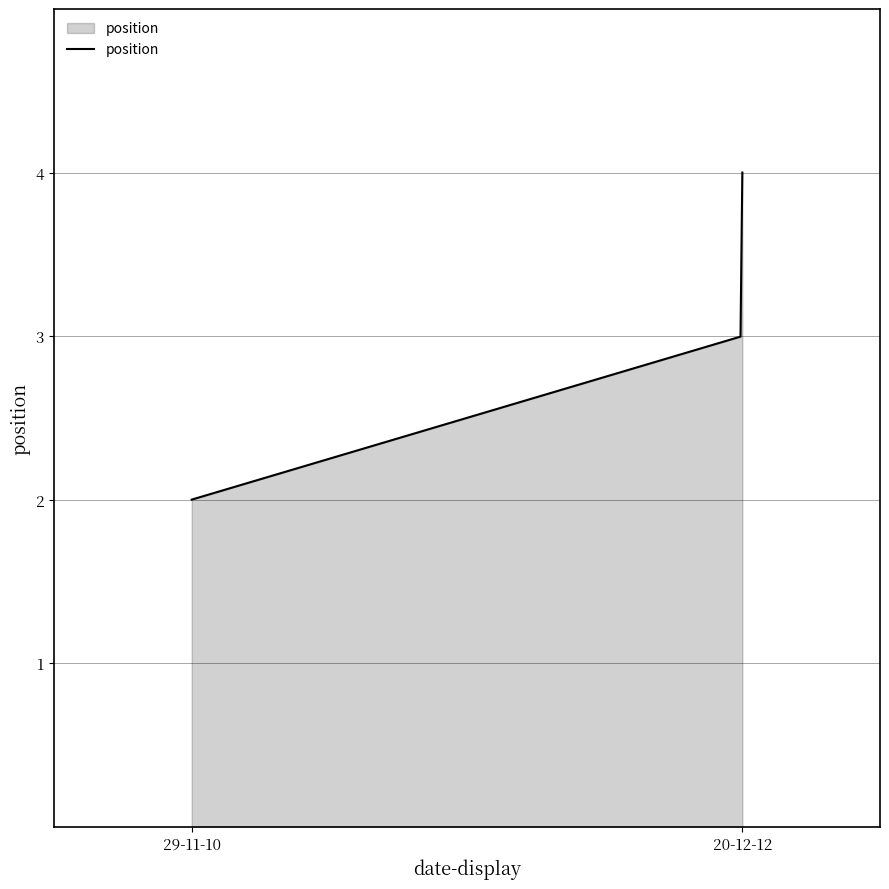

What is the greatest value displayed?

4.0